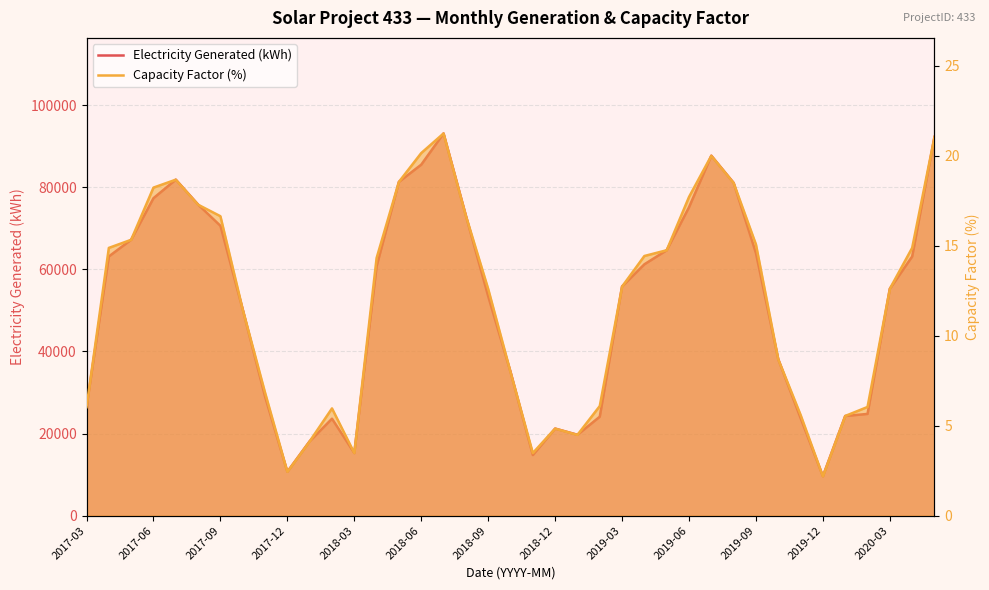

How many lines are shown in the chart?

2